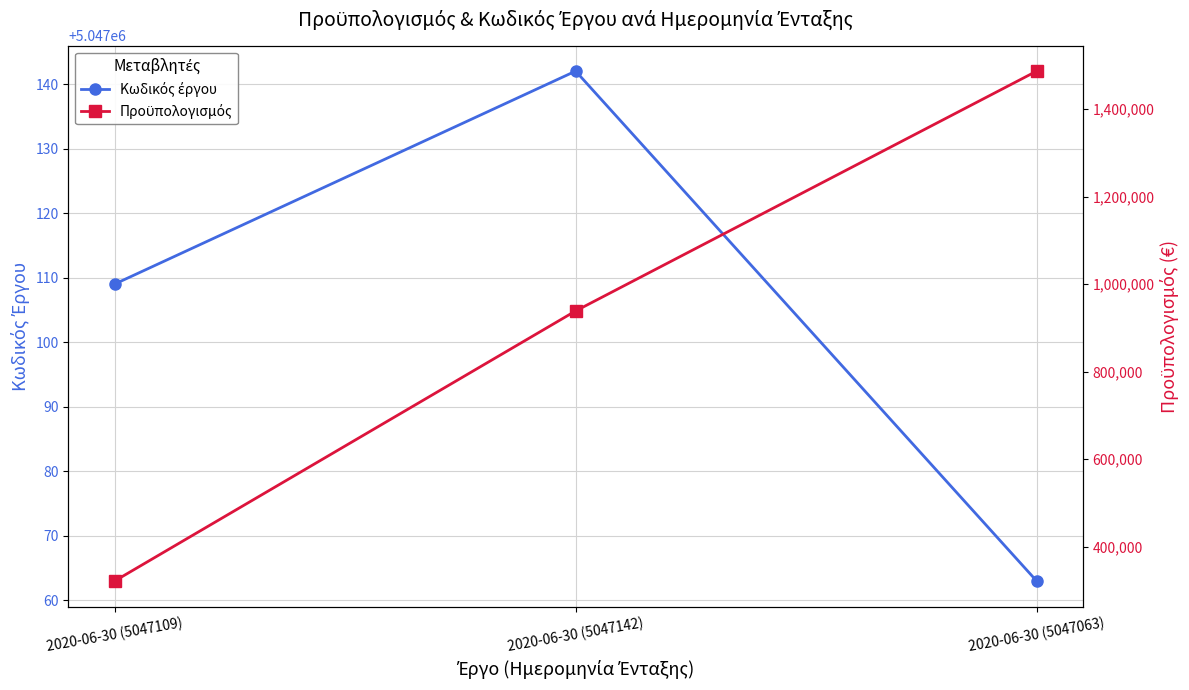

Between 2020-06-30 (5047142) and 2020-06-30 (5047063), which is larger?

2020-06-30 (5047142)